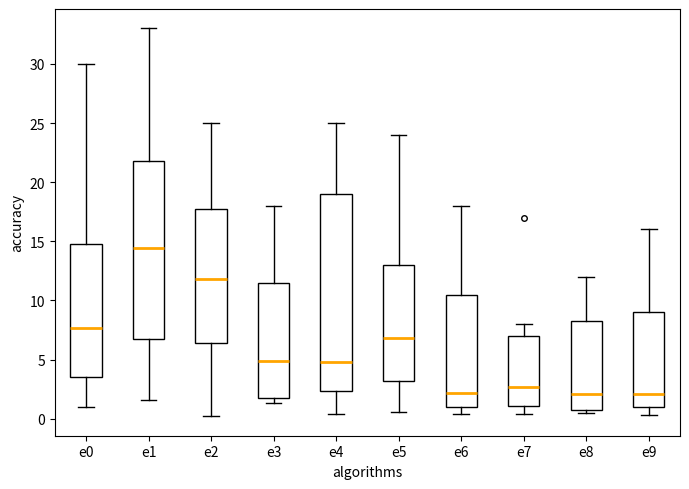

Which box is the tallest, from its lower edge to its upper edge?

e4